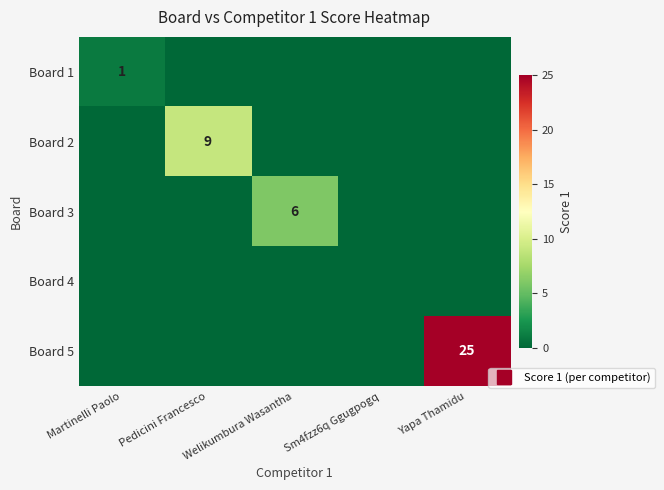

At how many categories does at least one series exceed 22?

1